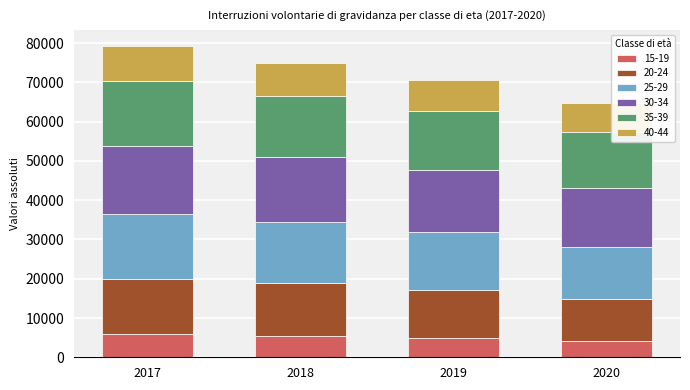

What is the sum of all 15-19 values?

20478